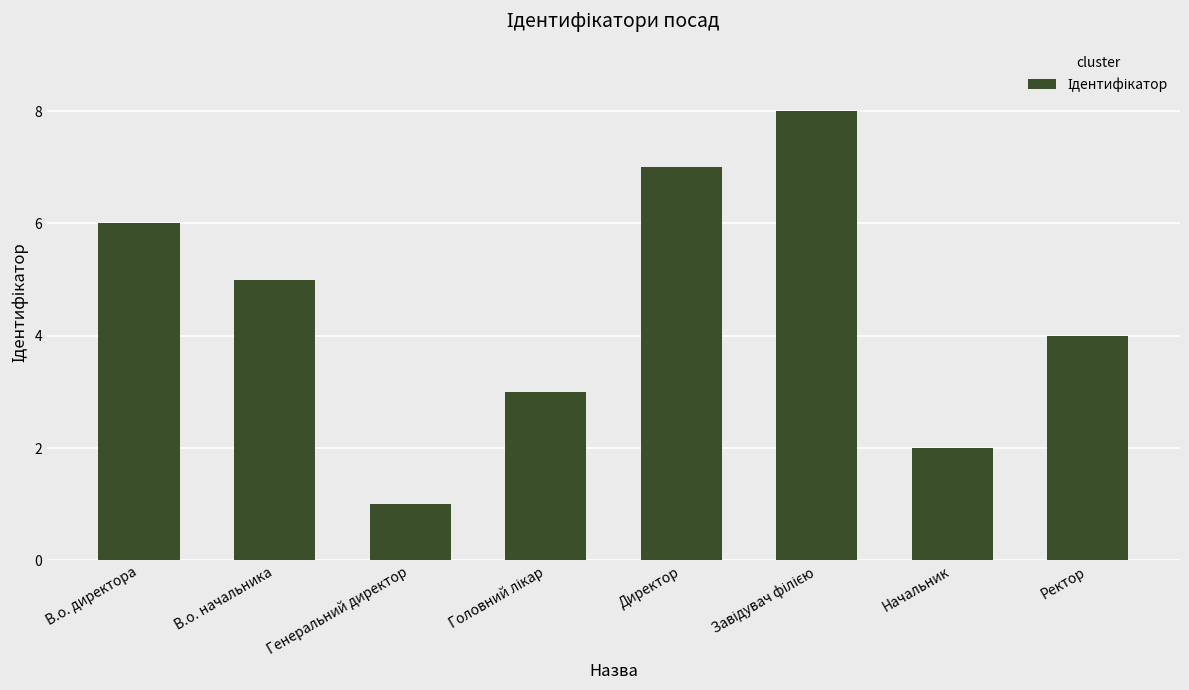

The value at Генеральний директор is 1. True or false?

True